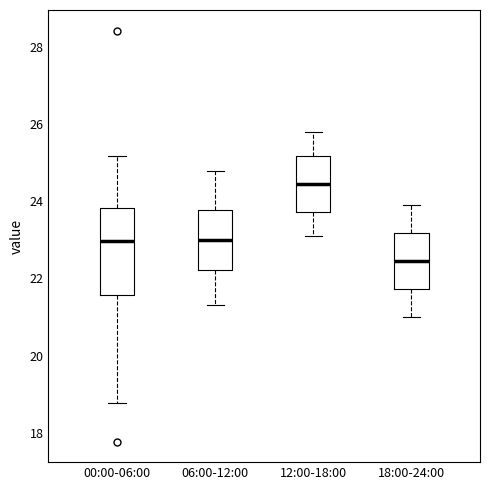

Where does the lower whisker of the box for 00:00-06:00 end on the y-axis? The values are not printed on the chart, so give them approximately, as read against the axis.

18.8